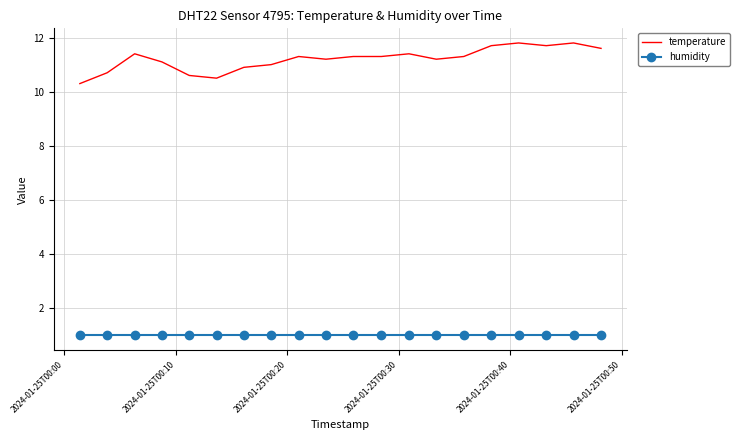

List the series in order of their overall mean, lowest first.

humidity, temperature